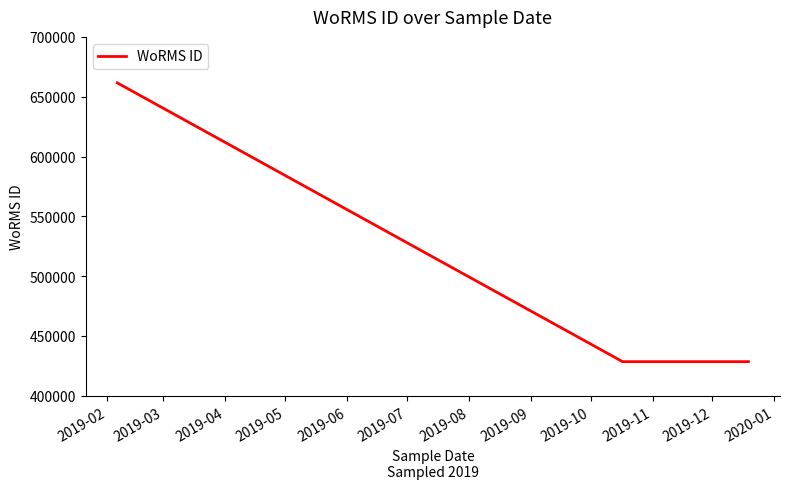

What is the difference between the maximum and minimum values?

233037